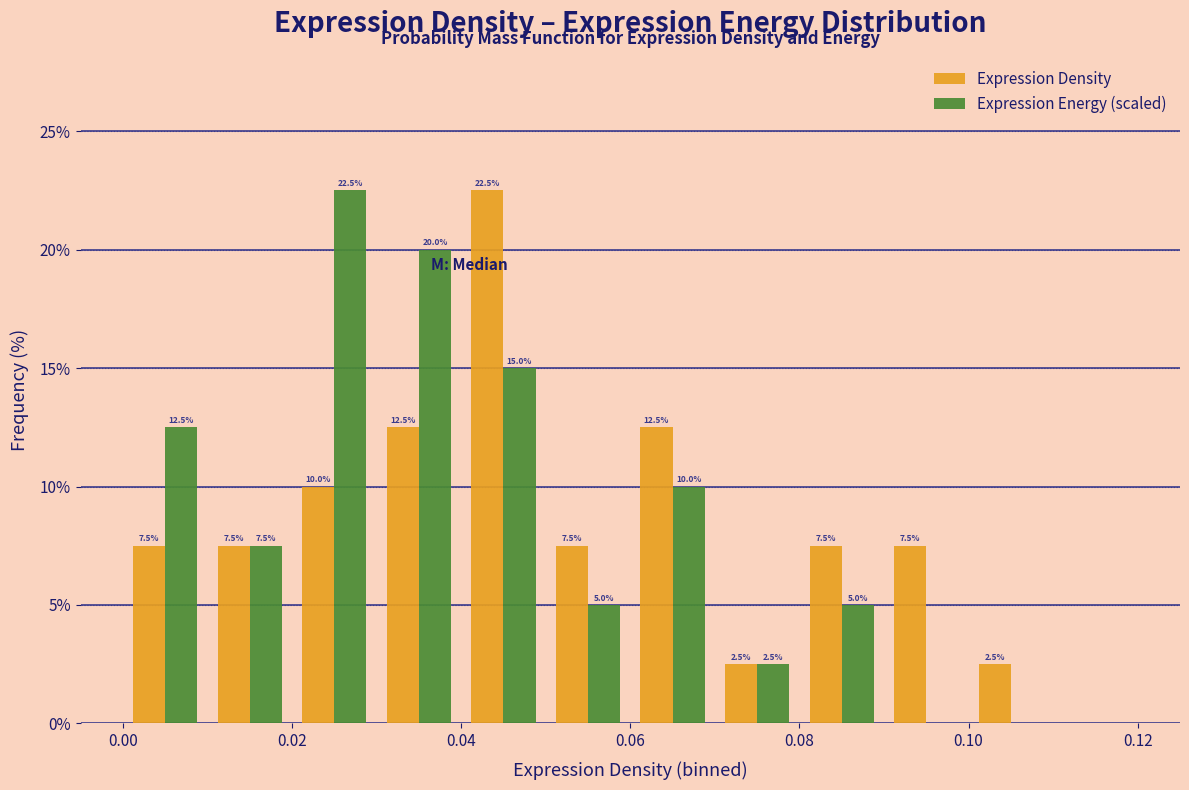

In the Expression Energy (scaled) series, which range on the x-axis has the tallest bar?

0.02 to 0.03